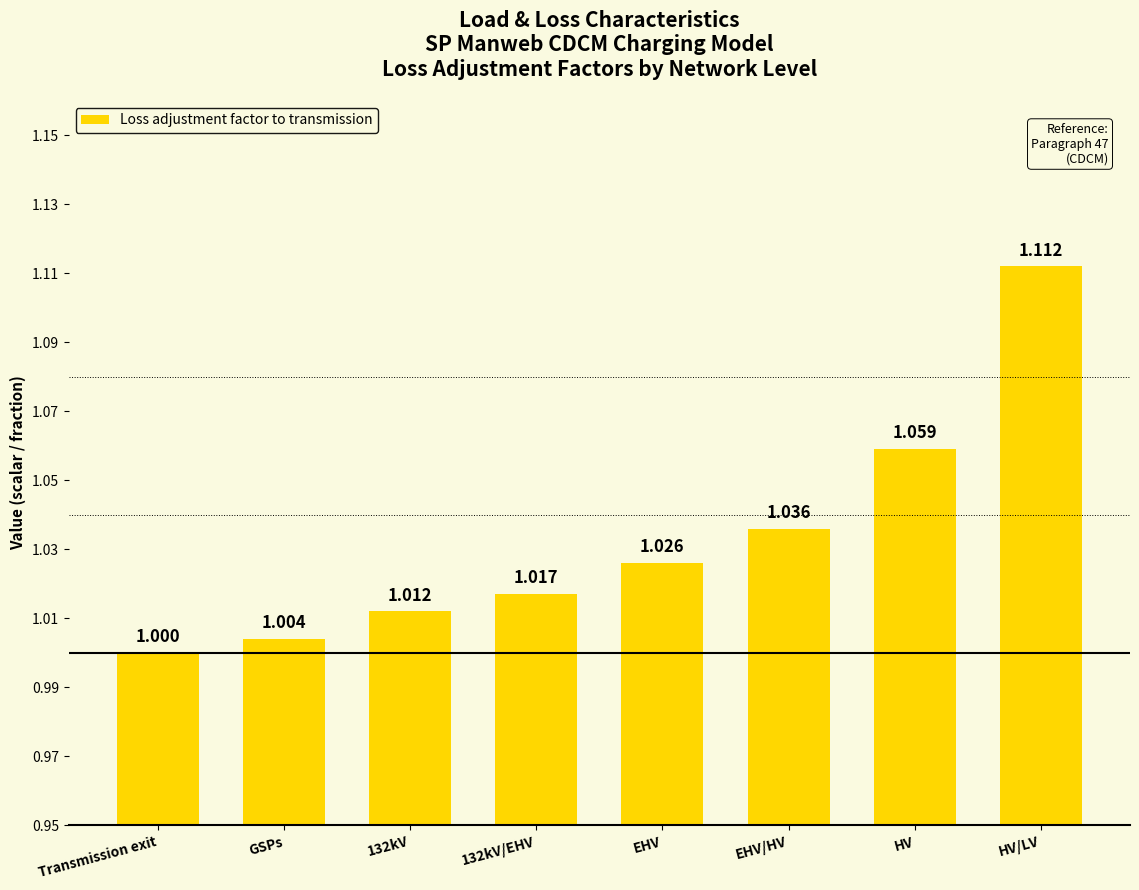

How many bars are there in total?

8